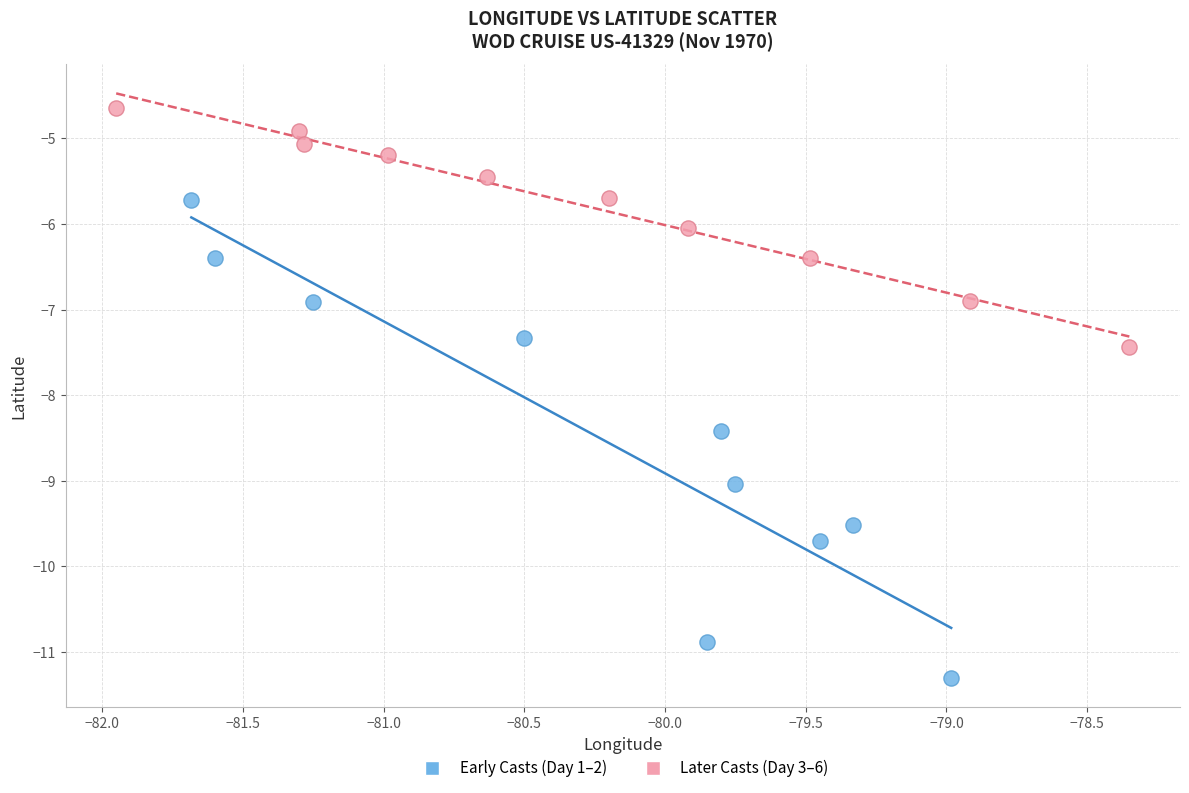

Which series reaches the minimum Y coordinate?

Early Casts (Day 1–2)